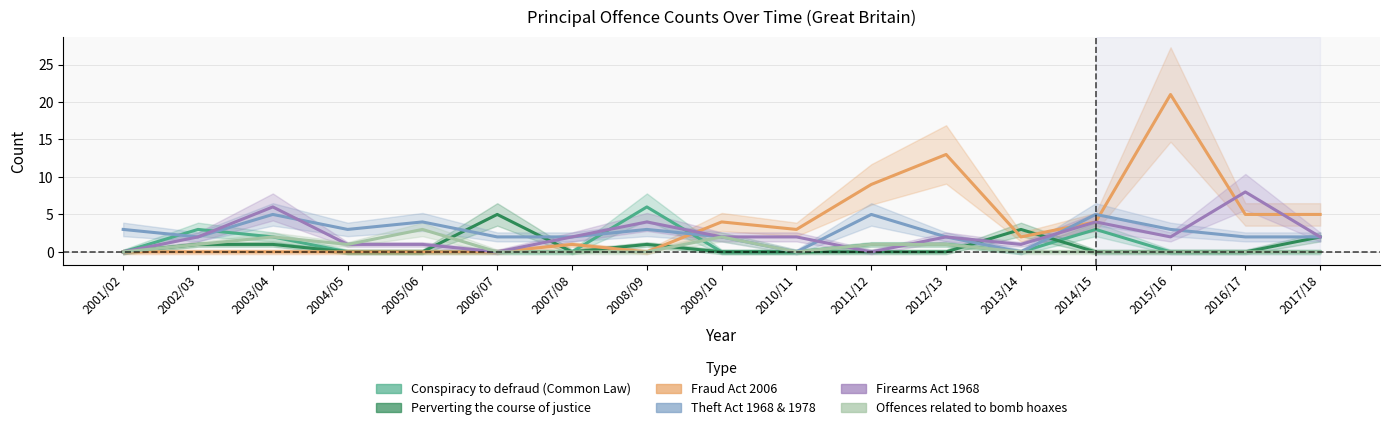

What is the average value of the Theft Act 1968 & 1978 series?

3